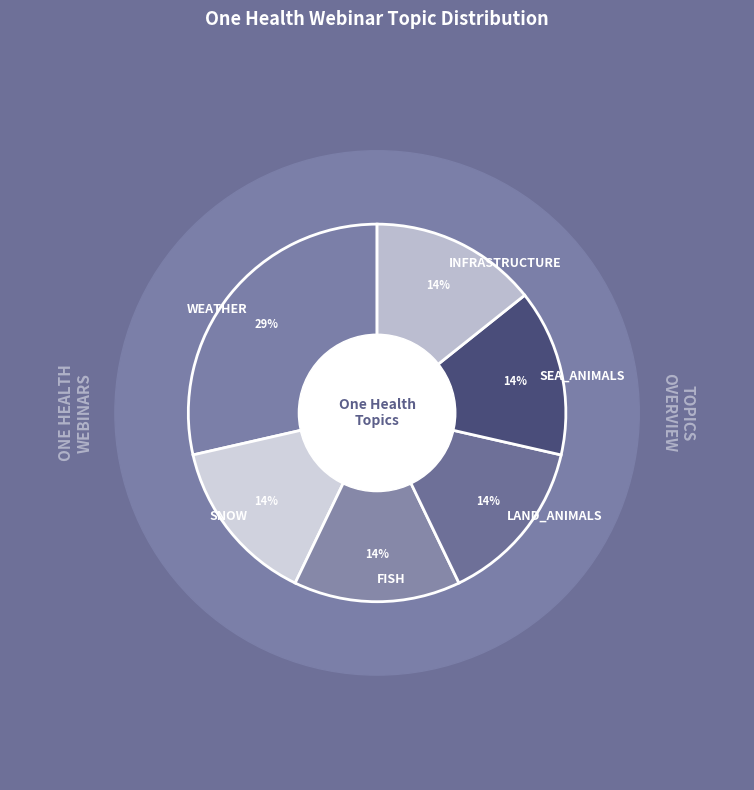

Between WEATHER and LAND, which is larger?

WEATHER